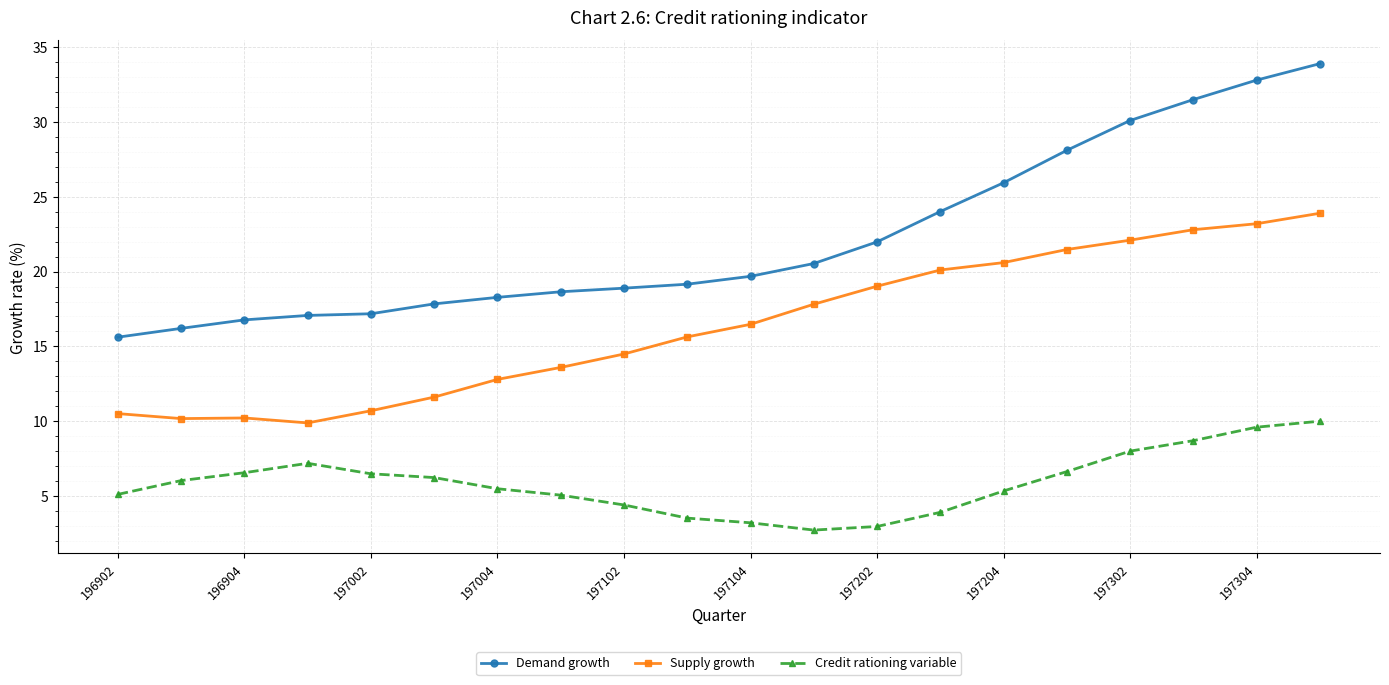

Which series has the widest spread of values?

Demand growth